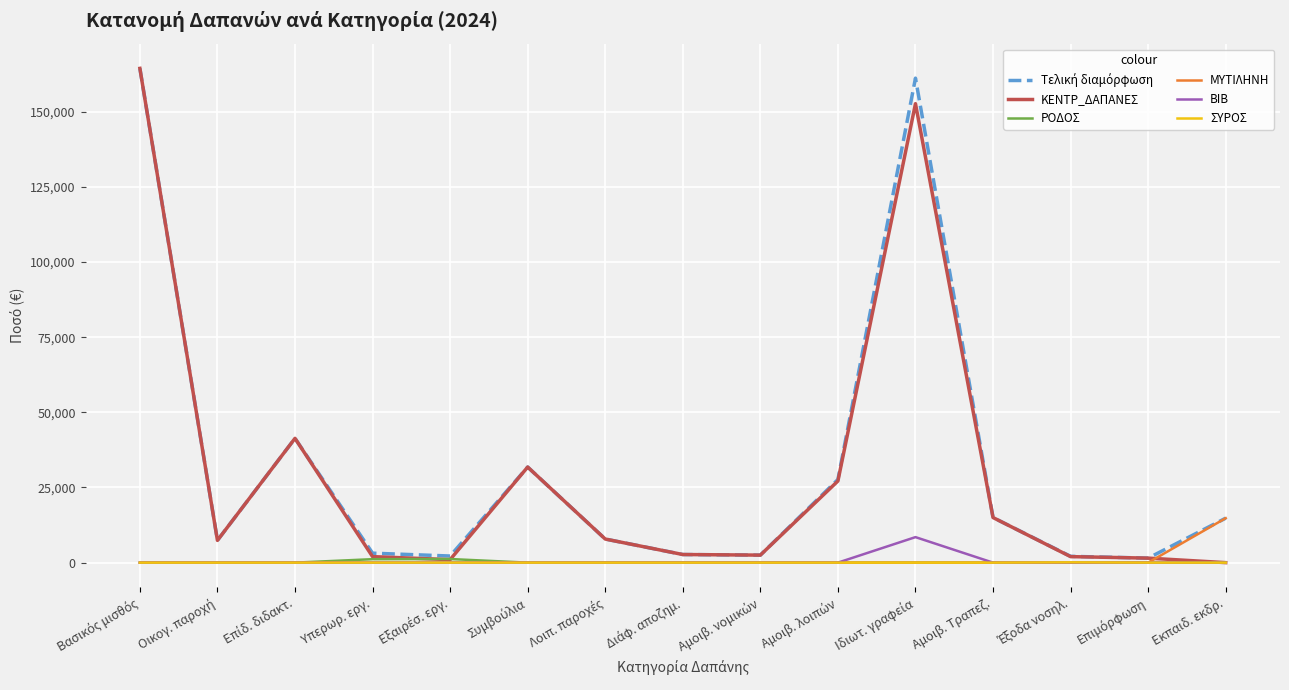

What is the spread (max minus min) of values at Υπερωρ. εργ.?

3150.0